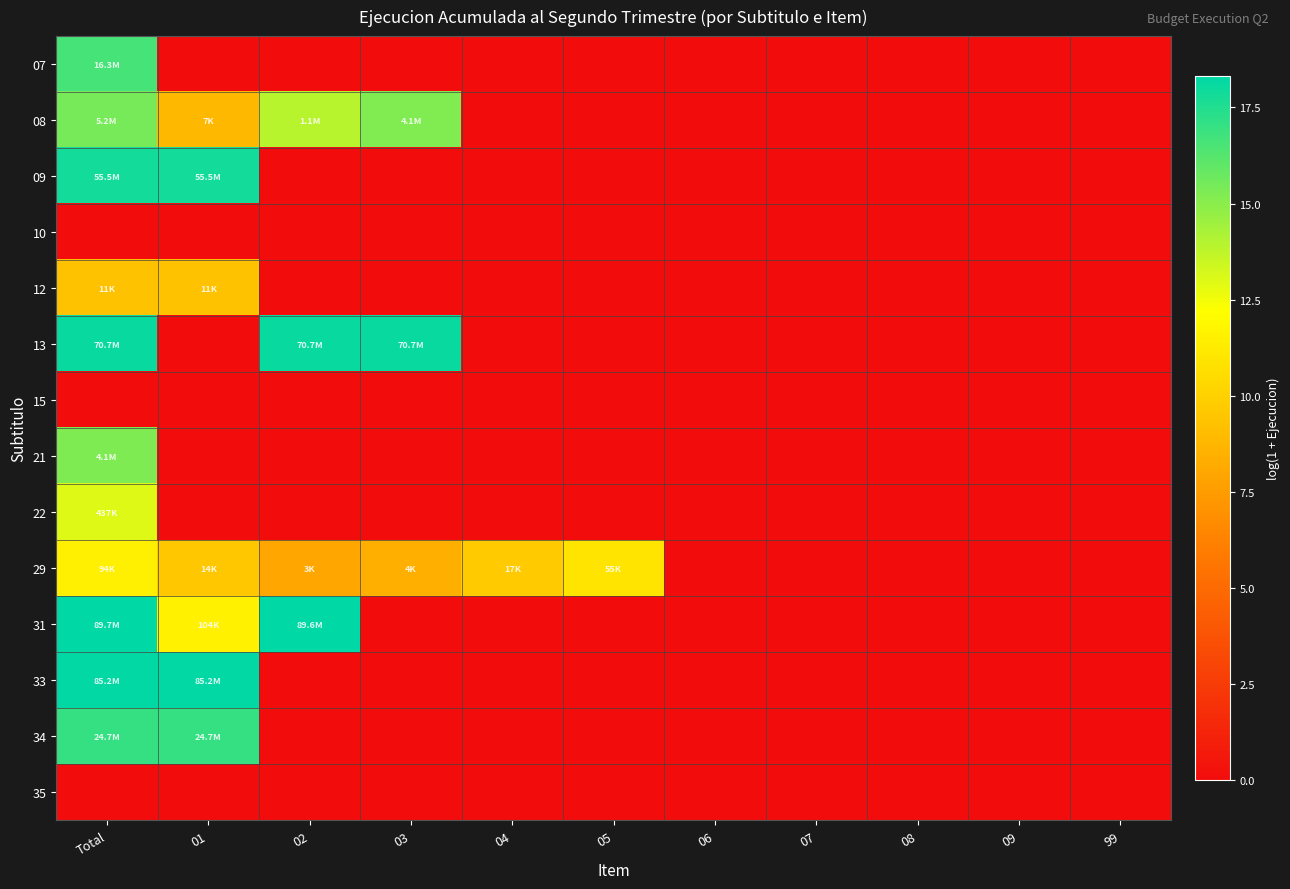

At how many categories does at least one series exceed 1?

6